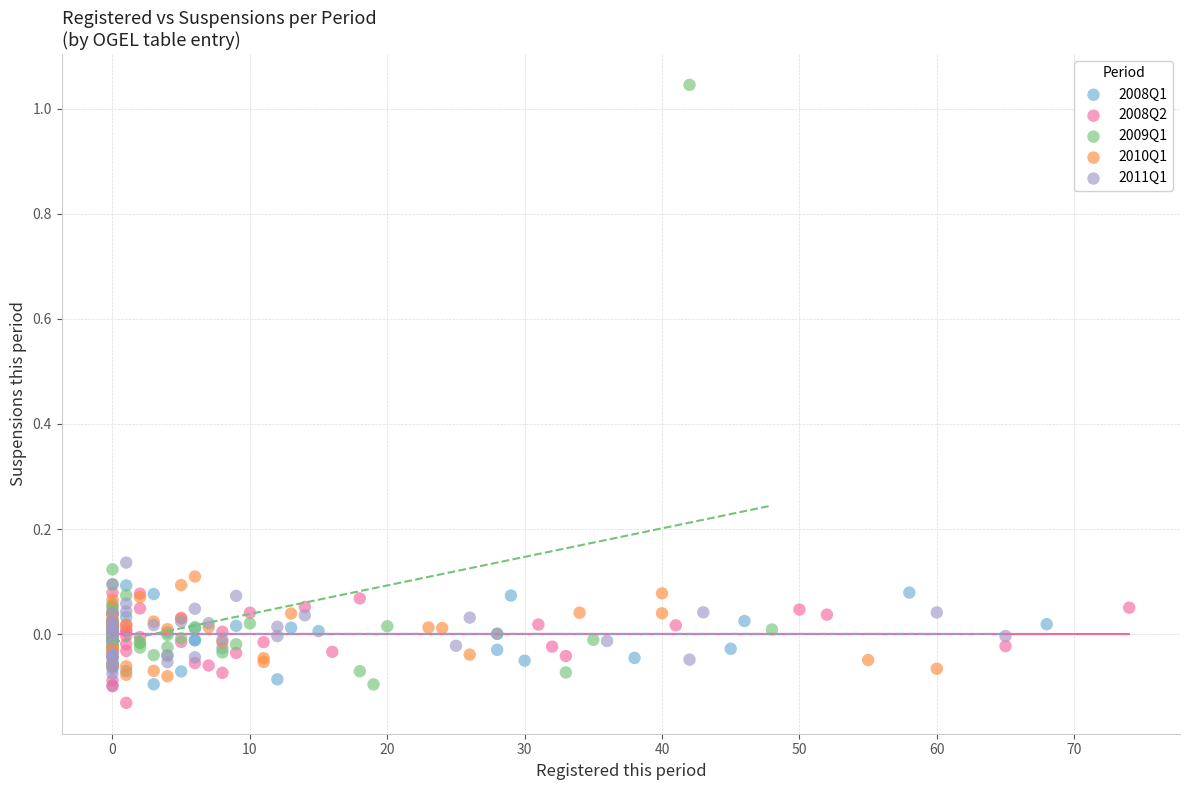

Which series has the widest spread of Y values?

2009Q1